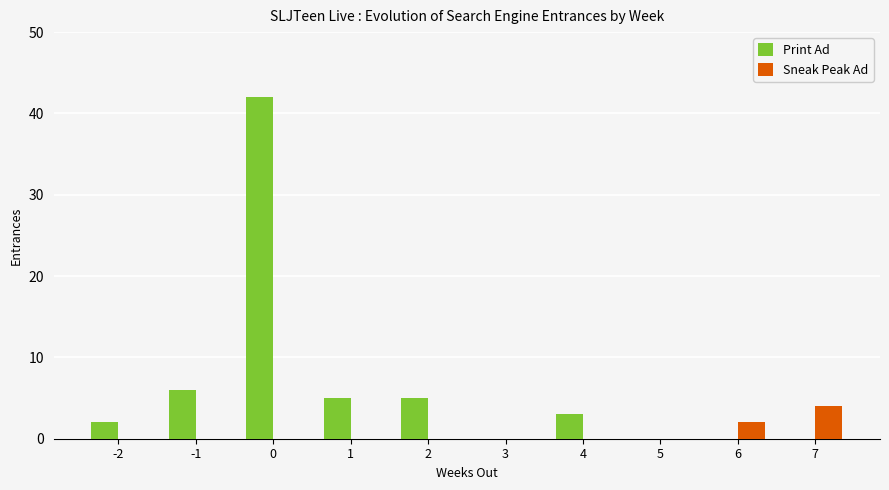

Which category has the highest value in the Sneak Peak Ad series?

7